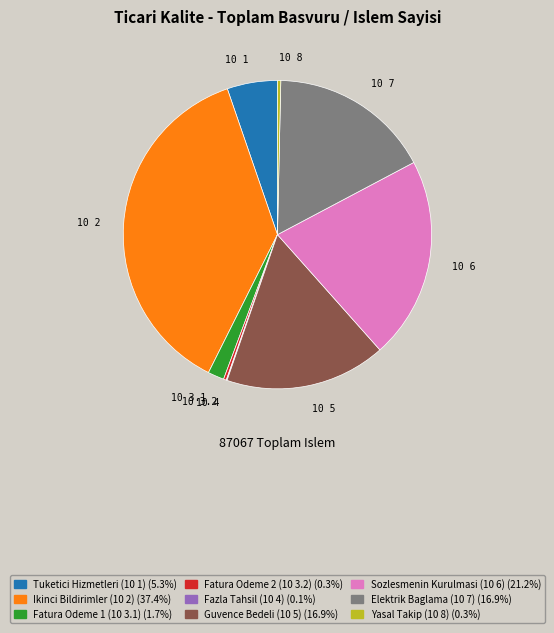

Is there any slice that represents more than half of the pie?

No